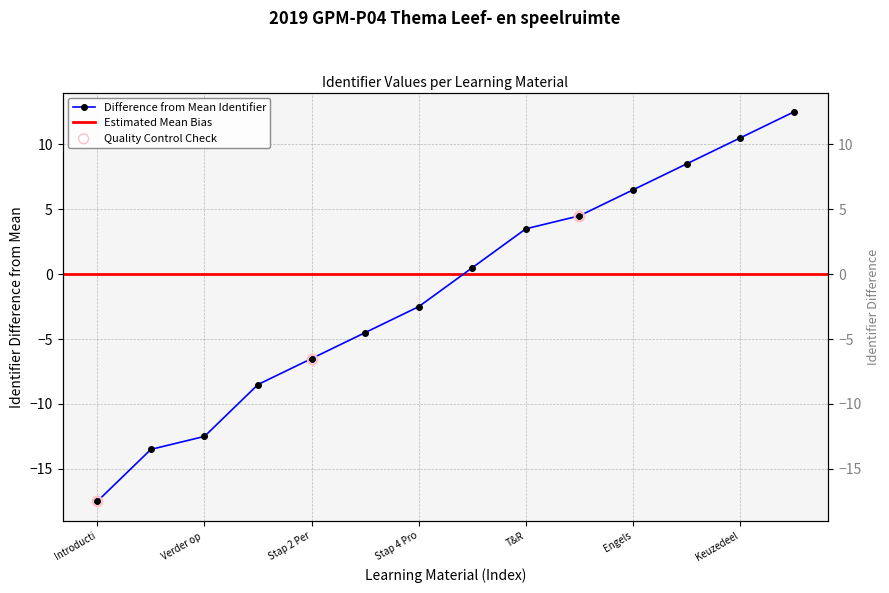

What is the change in value from Verder op avontuur to SLB?

+25.0